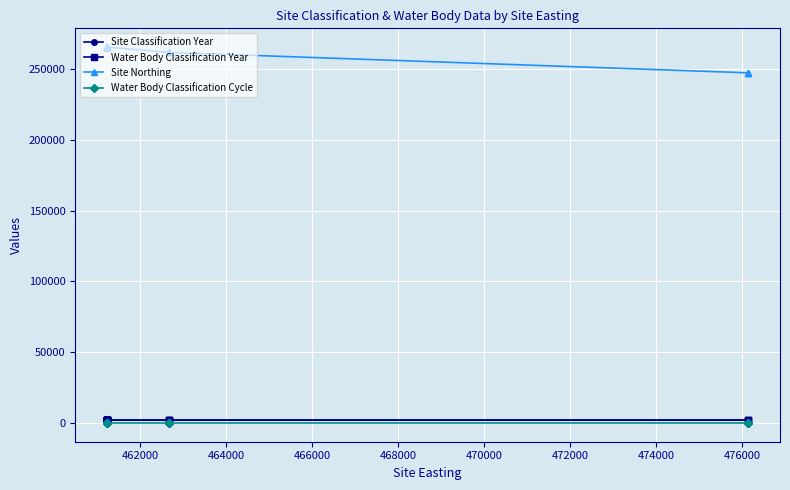

What is the lowest value of the Water Body Classification Year series?

2009